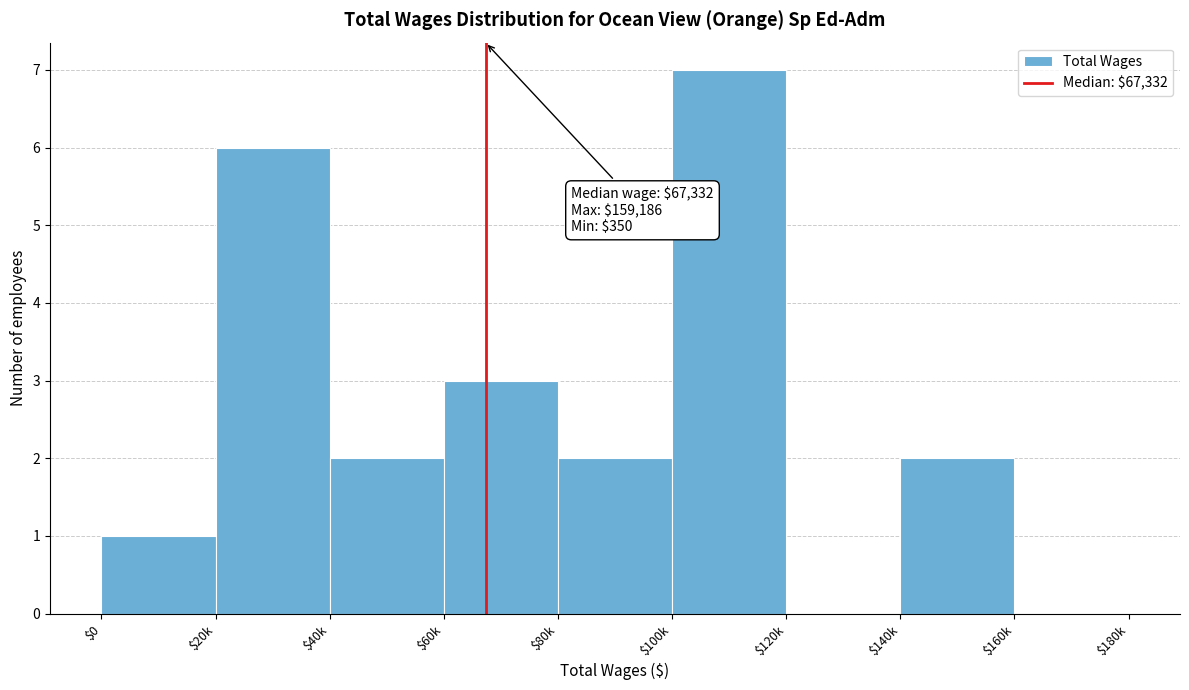

The chart shows a value of 8 at $20k. True or false?

False